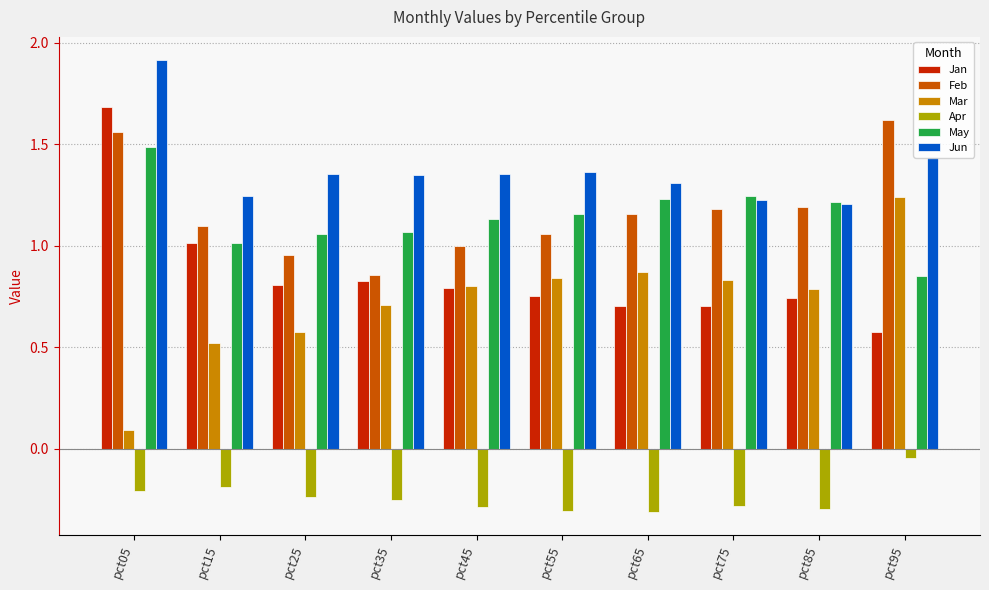

Which series has the largest total across all categories?

Jun